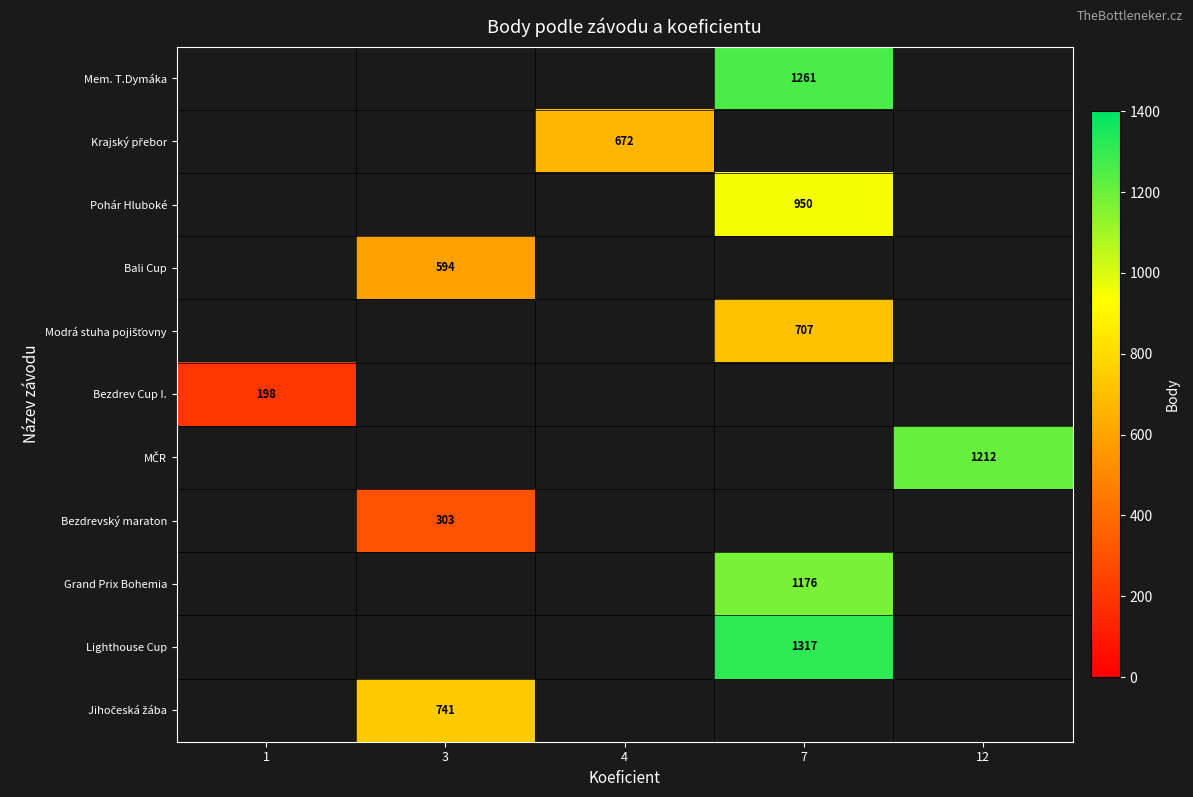

Count the number of data series in this chart.

11